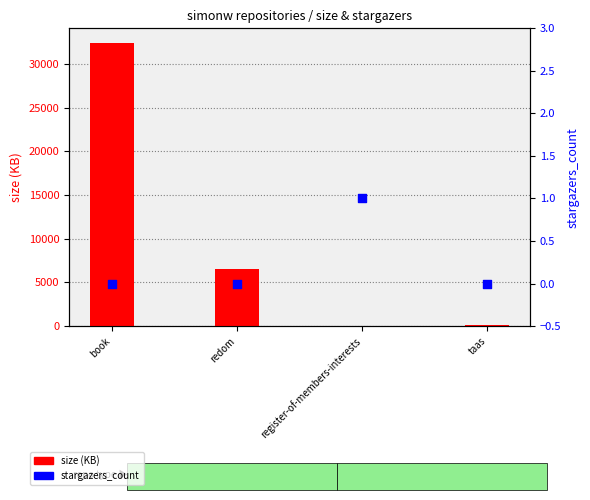

Which series contains the lowest Y value?

stargazers_count